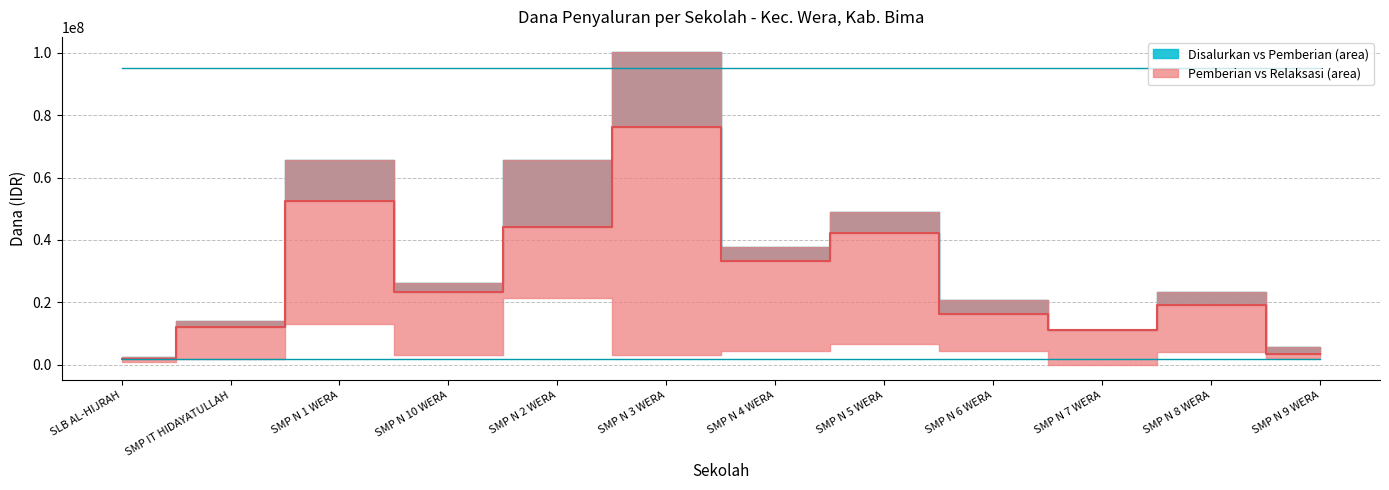

Is it true that the value at SLB AL-HIJRAH is 1875000?

True